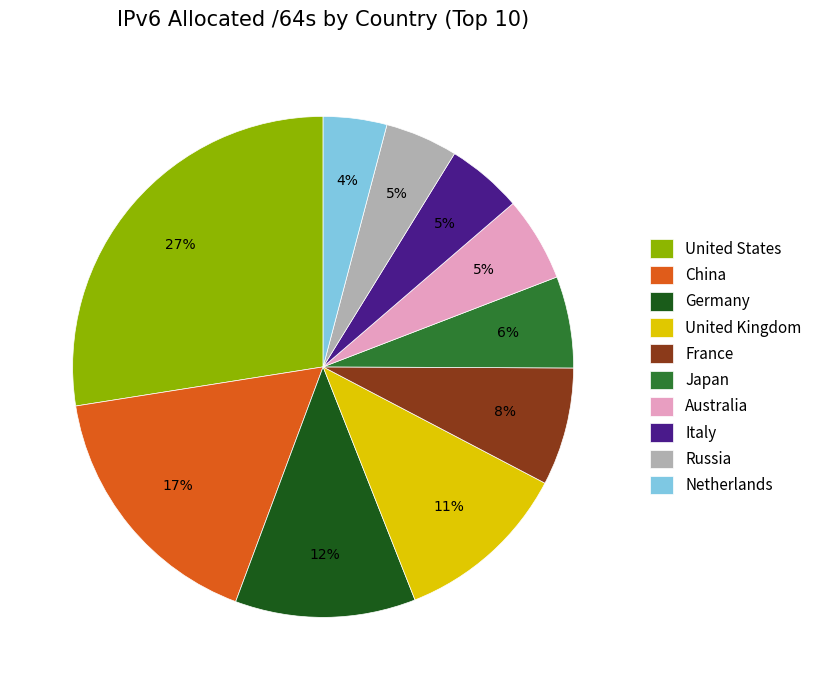

Which slice is the largest?

United States